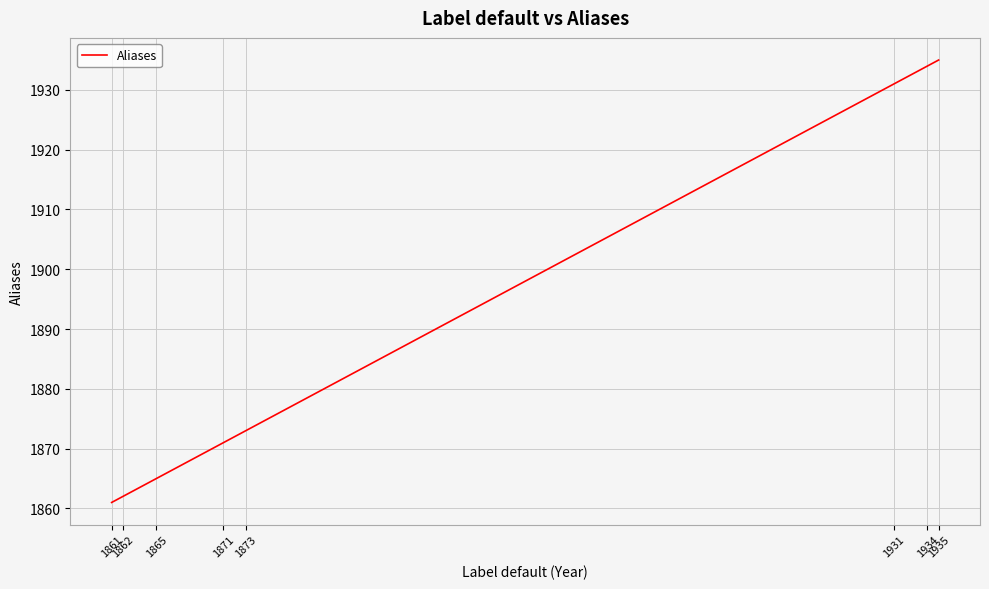

What is the greatest value displayed?

1935